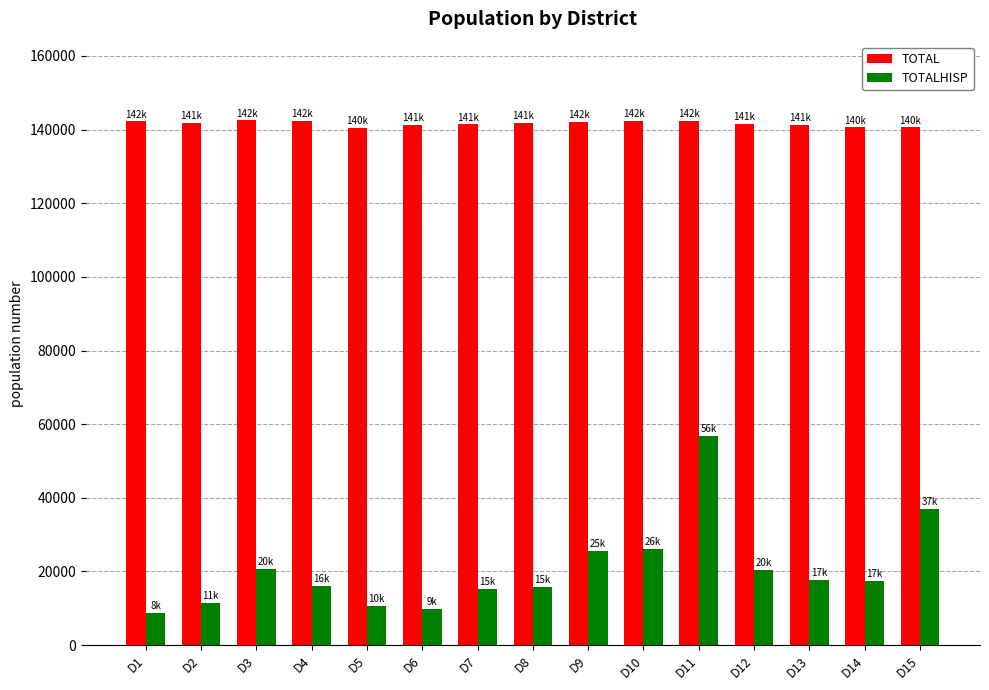

The value of TOTAL at D5 is 197948. True or false?

False